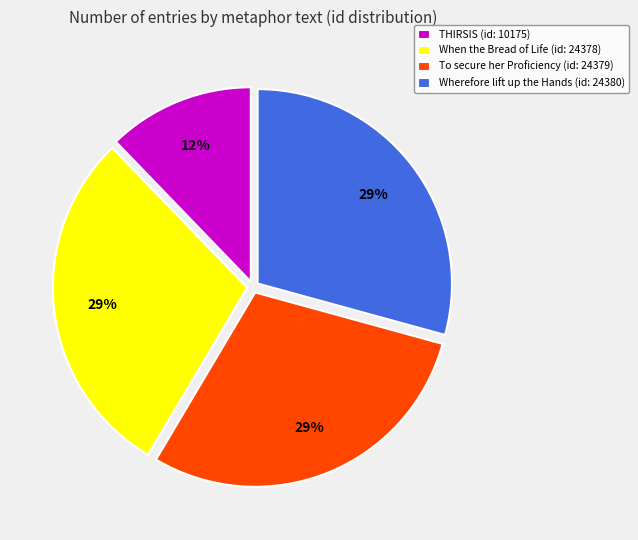

True or false: To secure her Proficiency (id: 24379) accounts for 37% of the total.

False